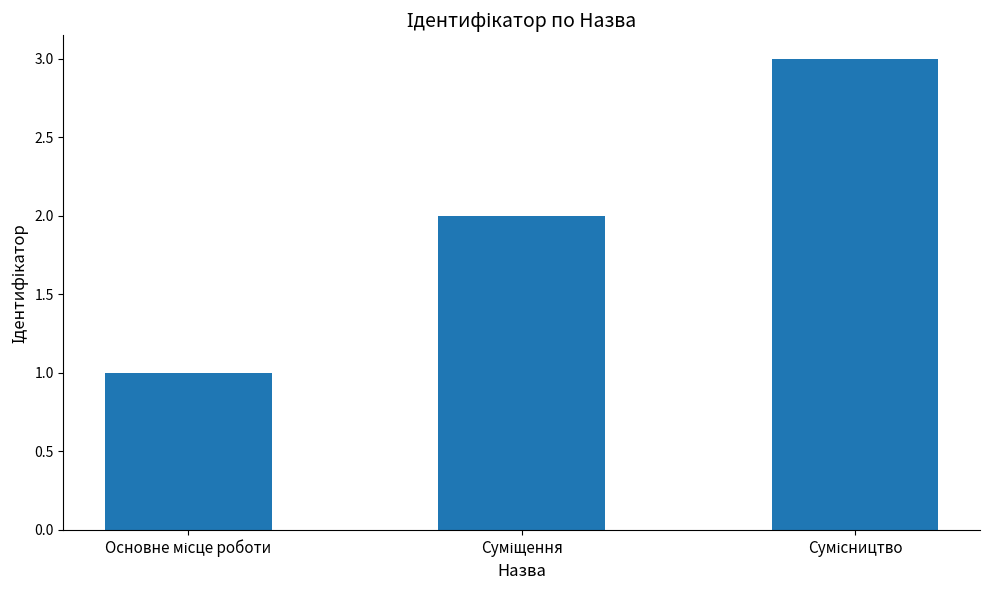

Reading right to left, extract all data points from this chart.

3	2	1